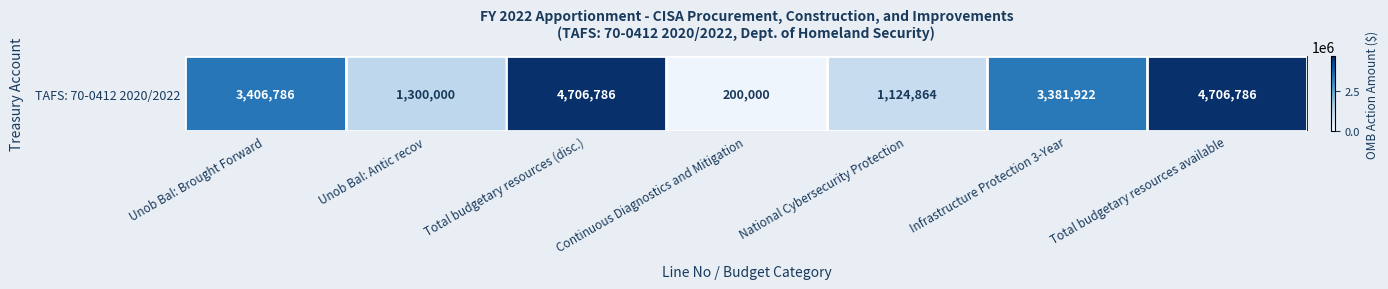

What is the minimum value shown in the chart?

200000